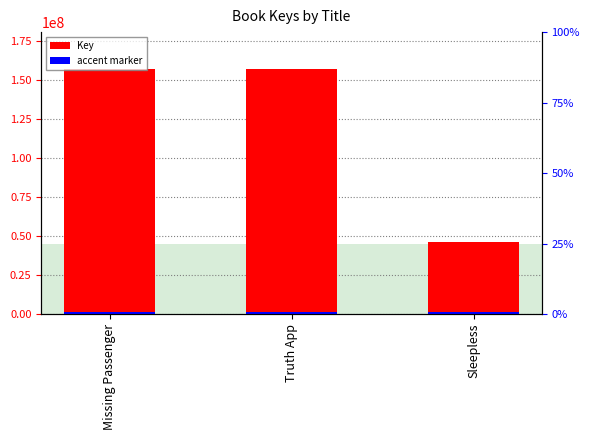

Which has a higher value, Sleepless or Missing Passenger?

Missing Passenger